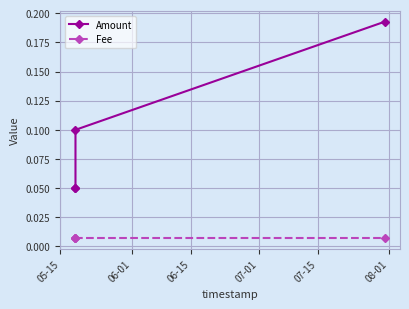

Reading left to right, extract all data points from this chart.

Amount: 0.1	0.1	0.1	0.2
Fee: 0.0	0.0	0.0	0.0